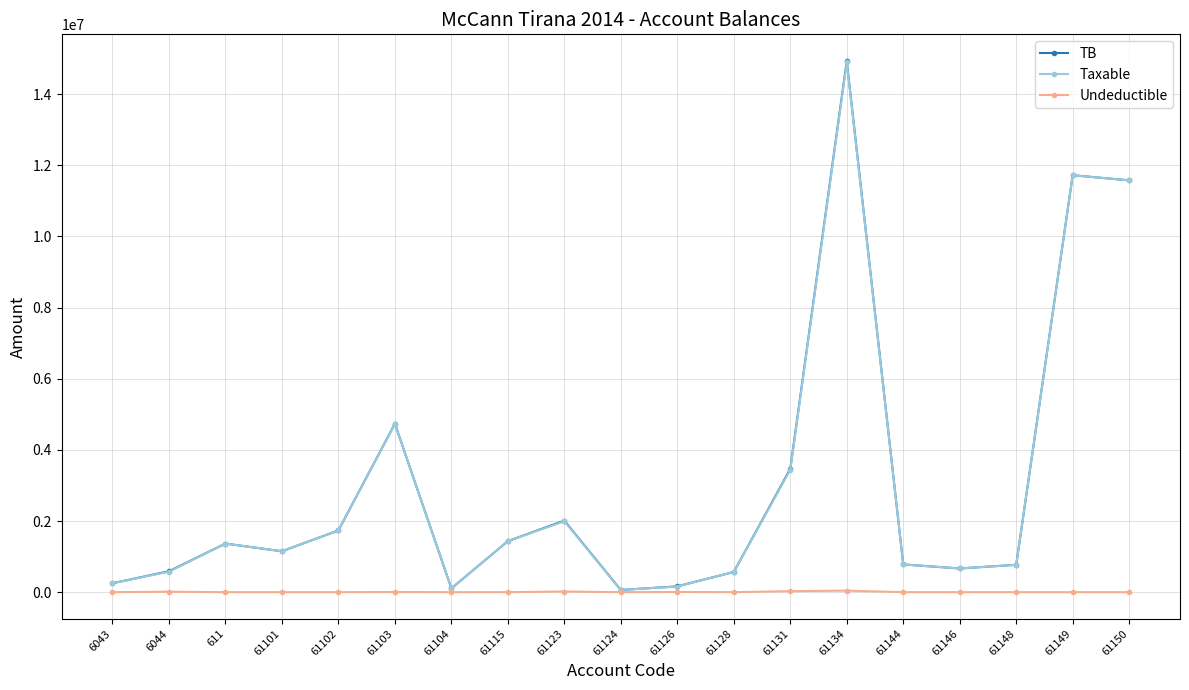

What is the maximum value for Undeductible?

43299.0